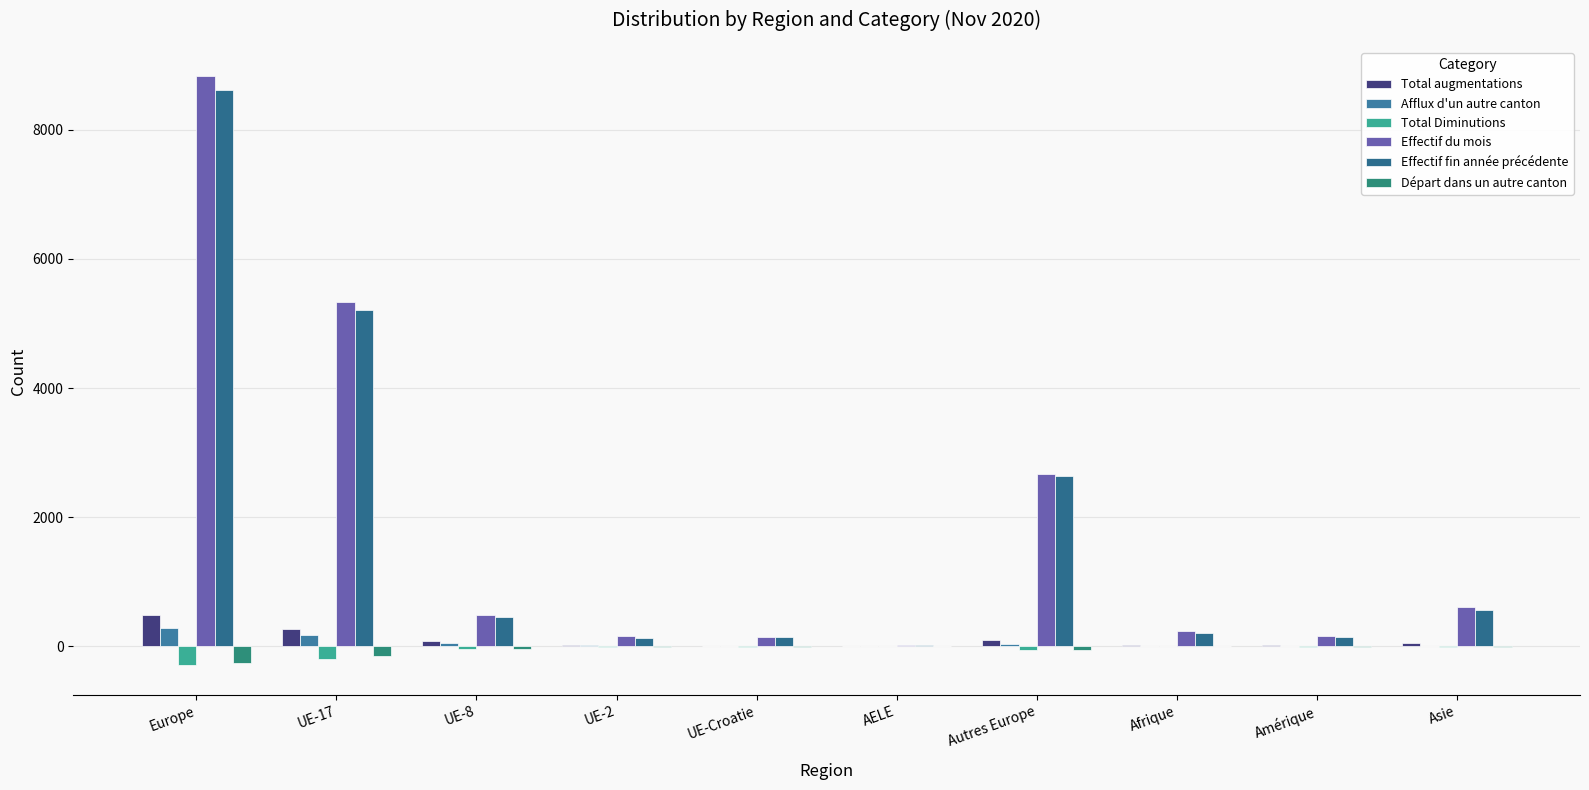

What is the highest value of the Départ dans un autre canton series?

-1